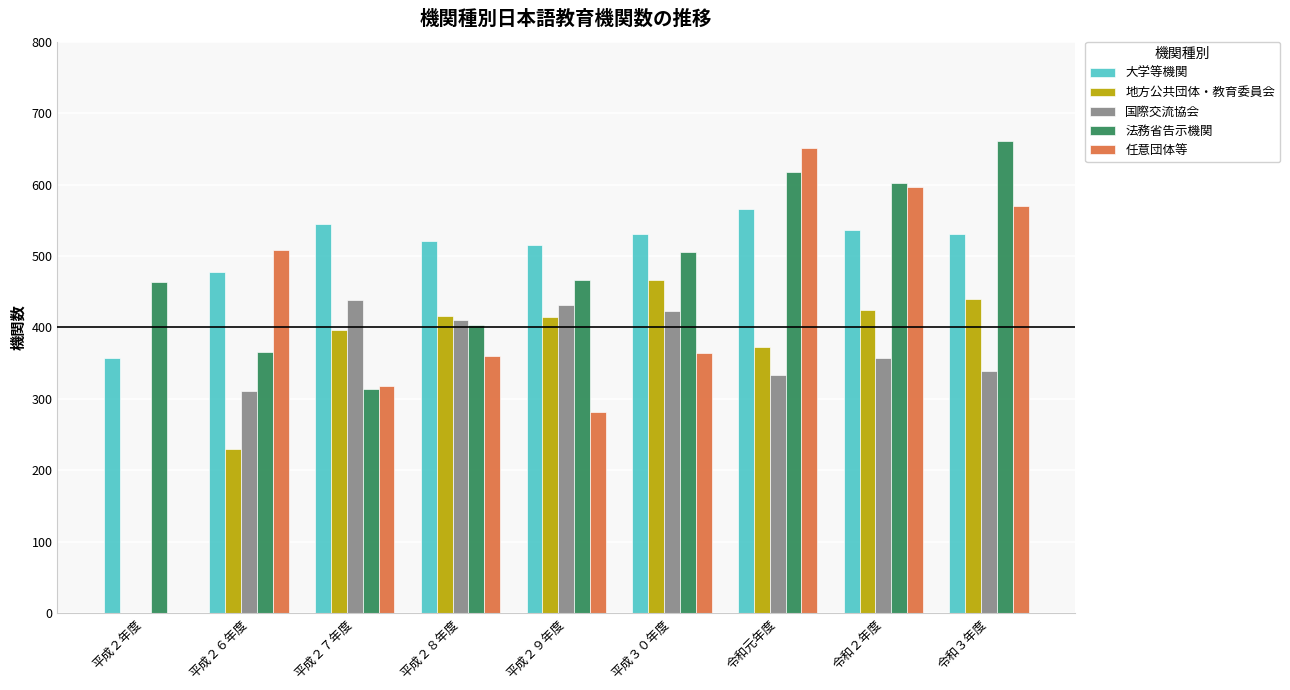

At which label does 地方公共団体・教育委員会 reach its peak?

平成３０年度